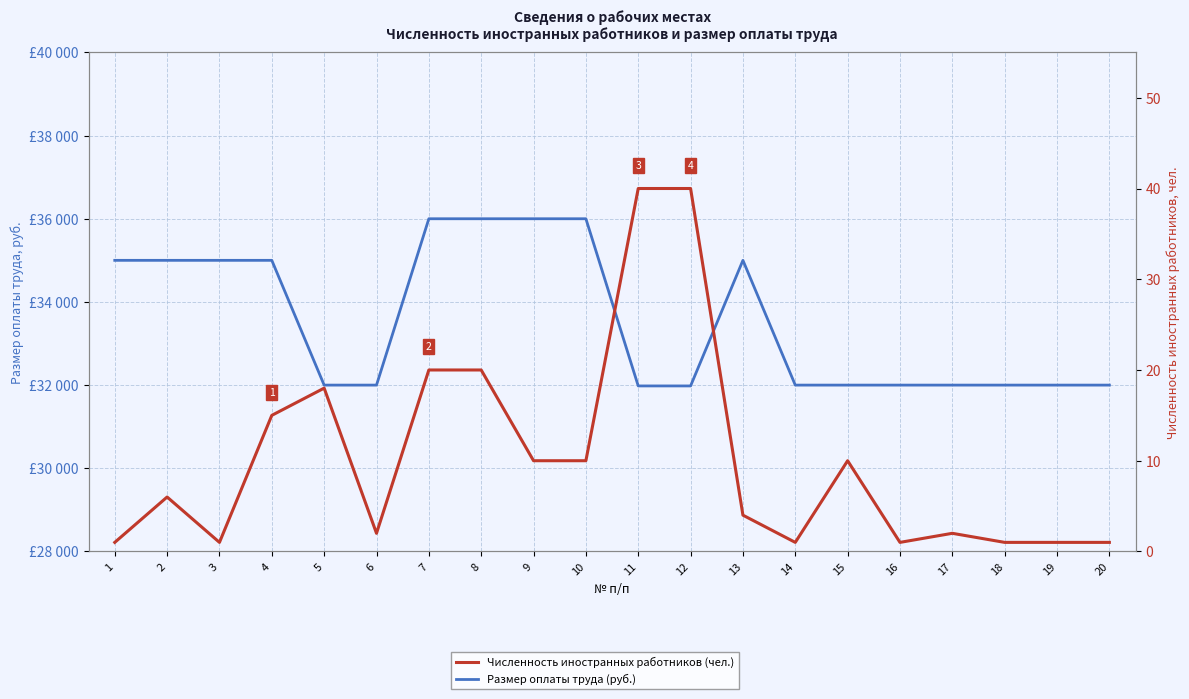

Rank the series by their average value, from highest to lowest.

Размер оплаты труда (руб.), Численность иностранных работников (чел.)